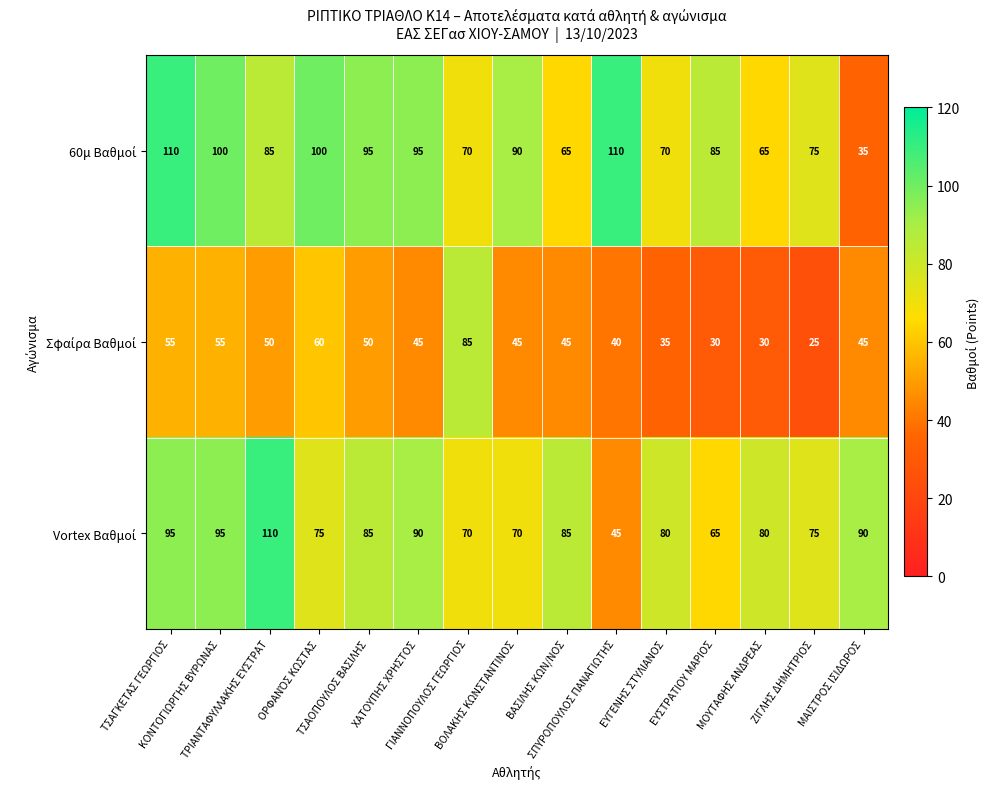

What is the smallest value displayed?

25